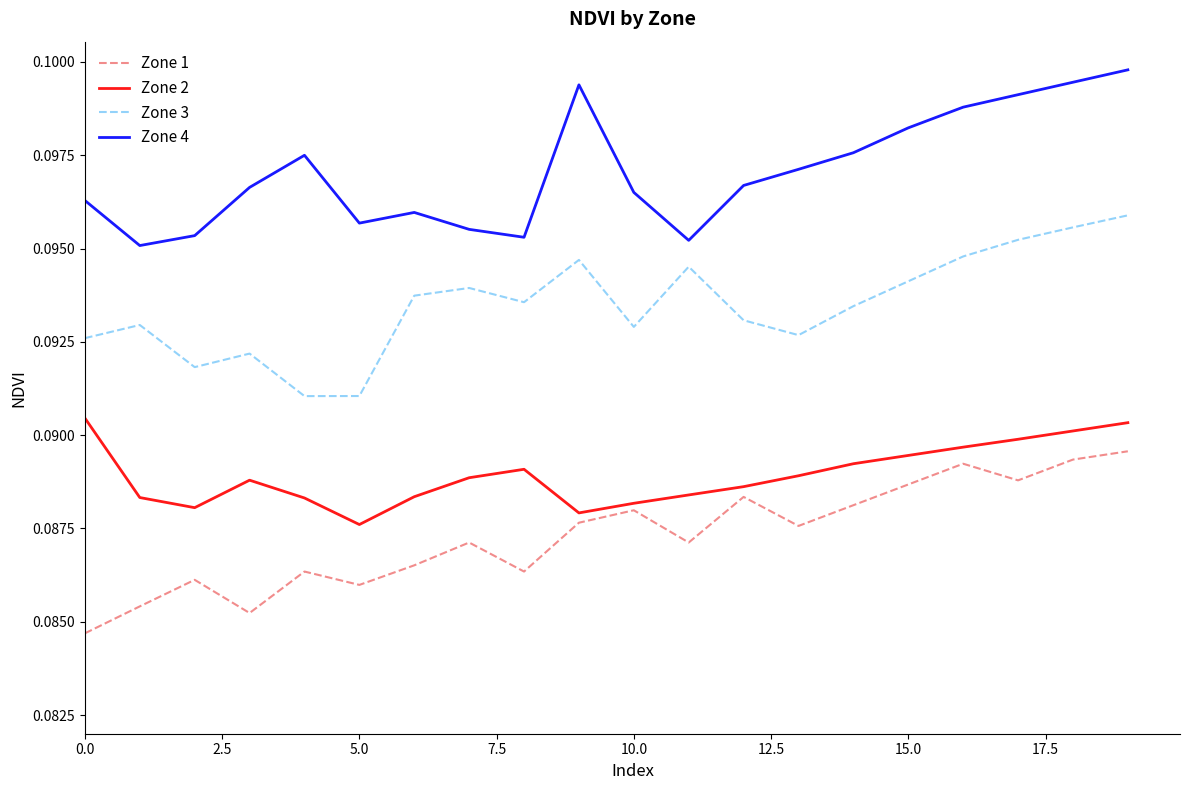

Rank the series by their maximum value, from lowest to highest.

Zone 1, Zone 2, Zone 3, Zone 4